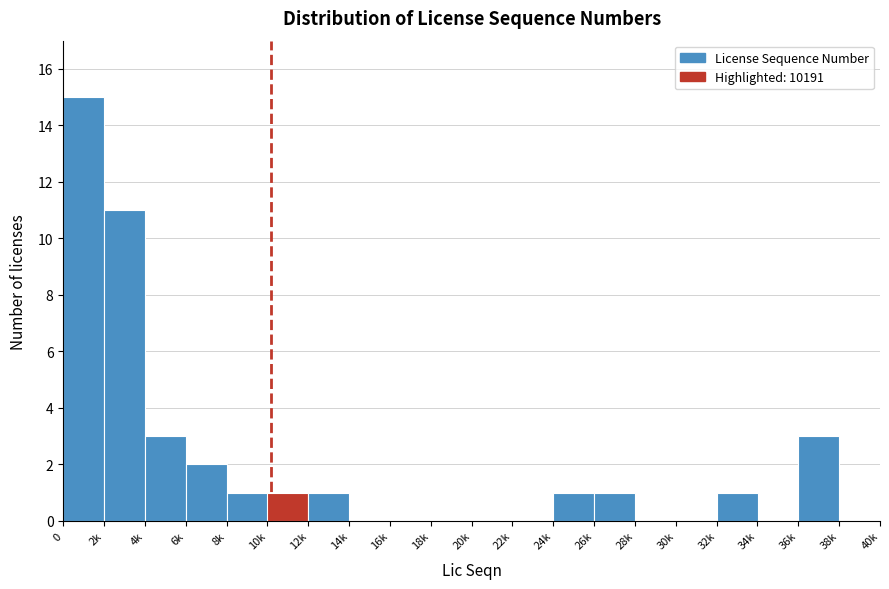

Reading left to right, what are all the values shown in this chart?

0=15	2k=11	4k=3	6k=2	8k=1	10k=1	12k=1	14k=0	16k=0	18k=0	20k=0	22k=0	24k=1	26k=1	28k=0	30k=0	32k=1	34k=0	36k=3	38k=0